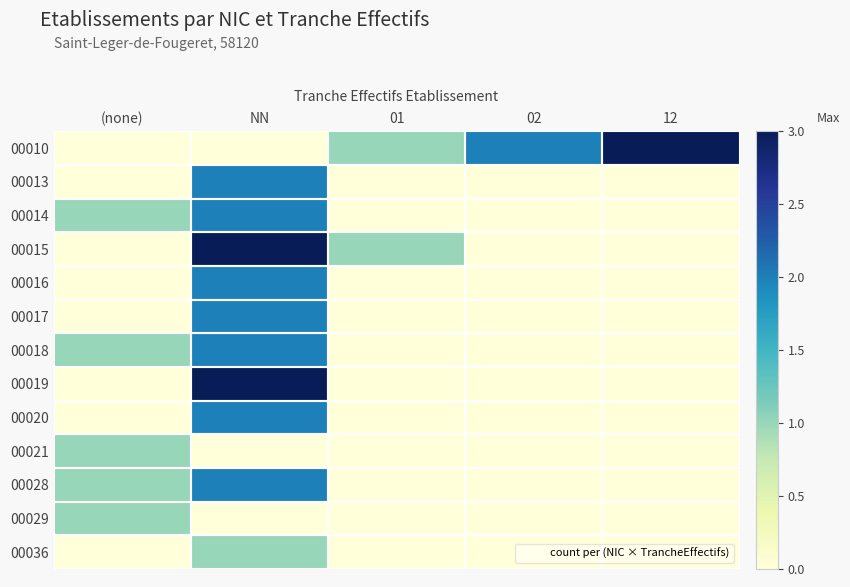

Which has a higher value, 12 or 02?

12